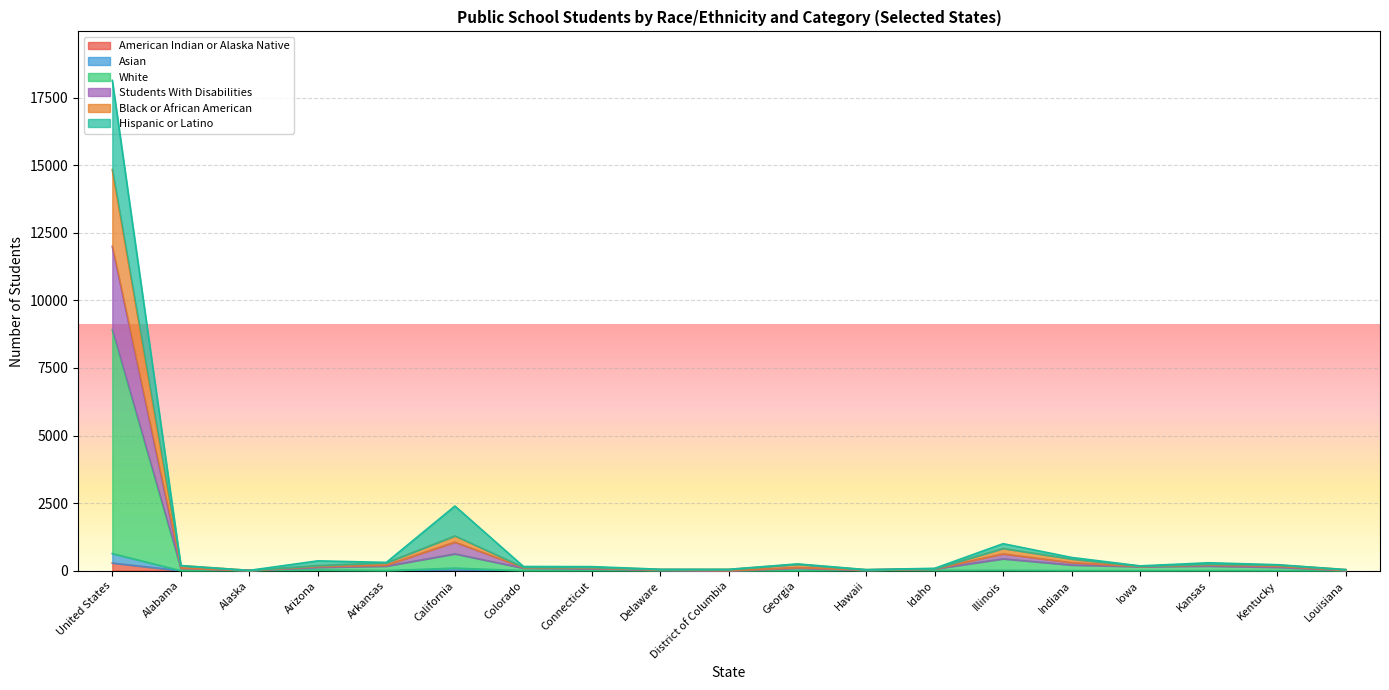

How many categories are shown in the chart?

19